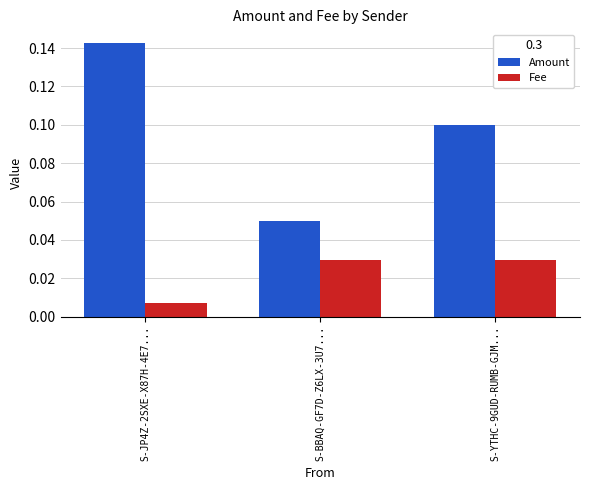

Rank the series at S-BBAQ-GF7D-Z6LX-3U7... from lowest to highest value.

Fee, Amount